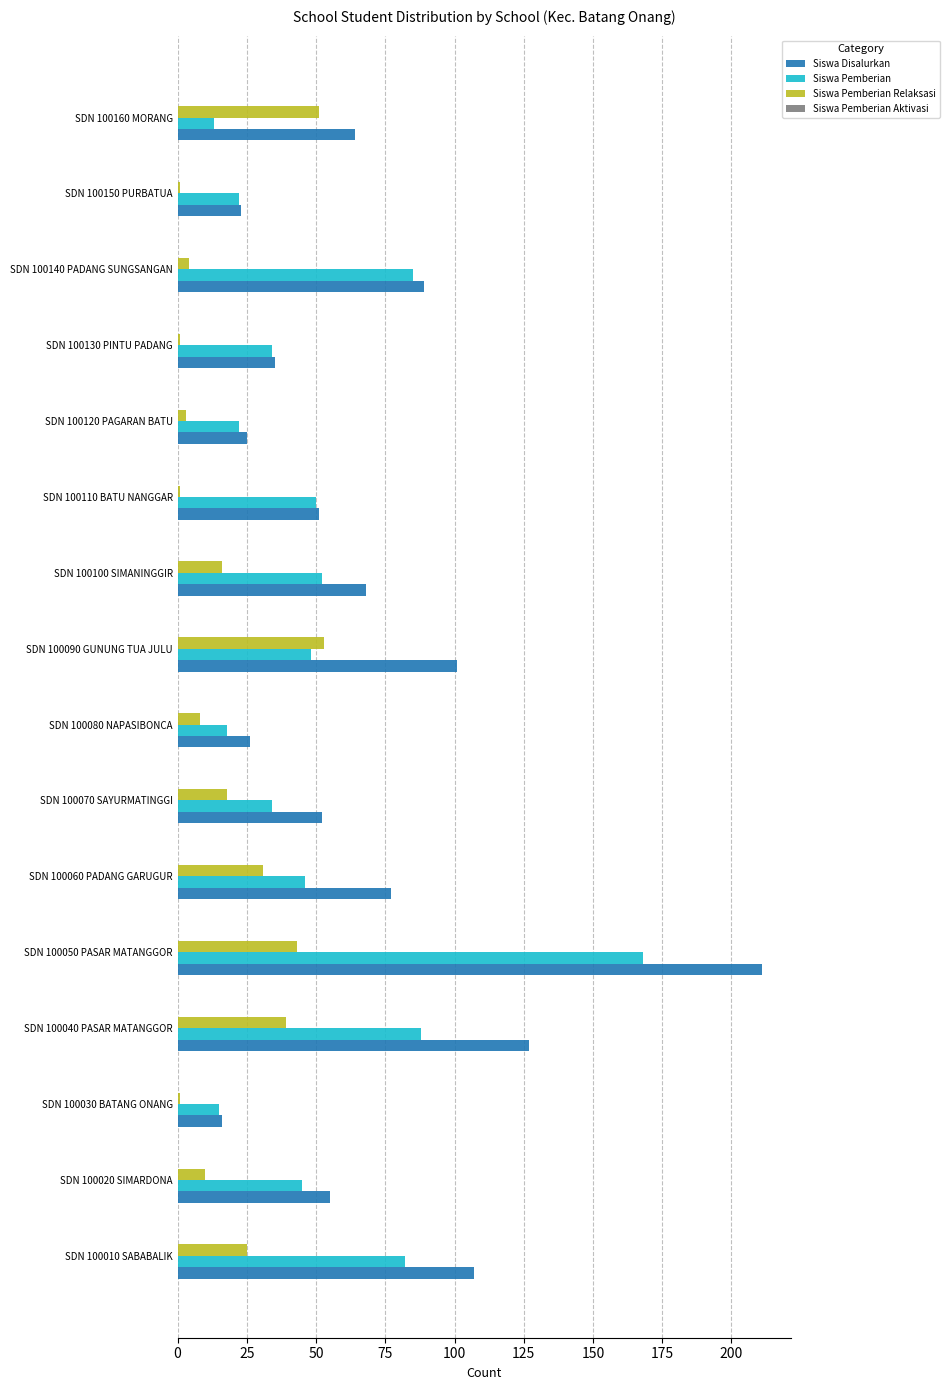

At which category is the sum across all series the highest?

SDN 100050 PASAR MATANGGOR